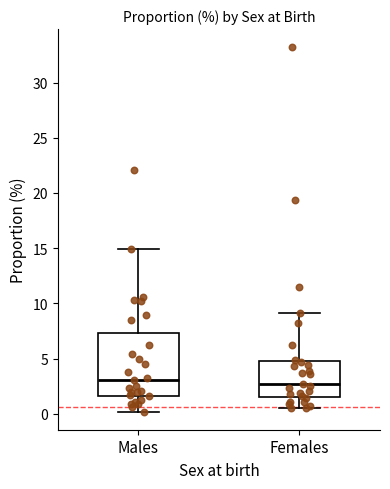

Which box is the tallest, from its lower edge to its upper edge?

Males